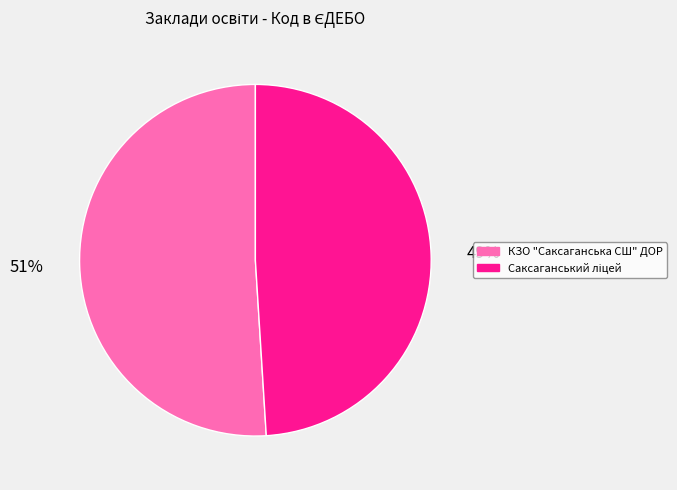

What percentage is the КЗО "Саксаганська СШ" ДОР slice, to the nearest percent?

51%